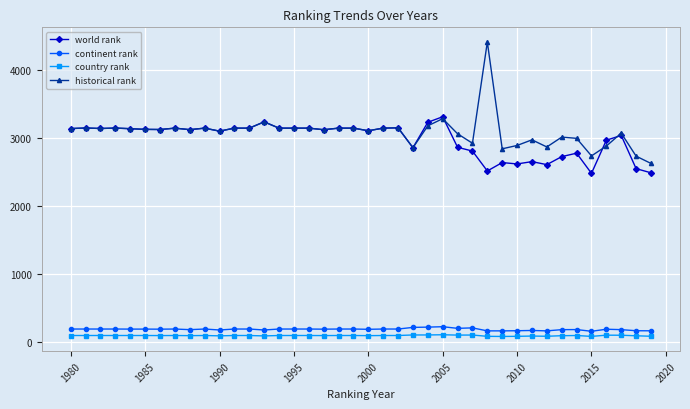

True or false: historical rank and continent rank cross at least once.

False